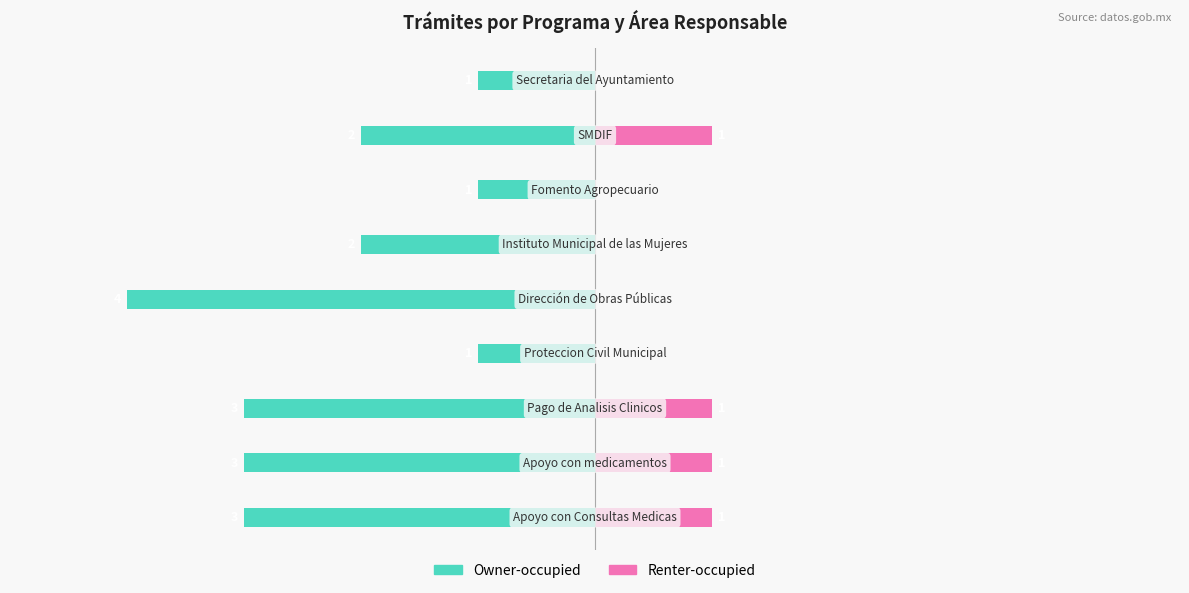

What is the difference between the Renter-occupied values at 2 and −6?

1